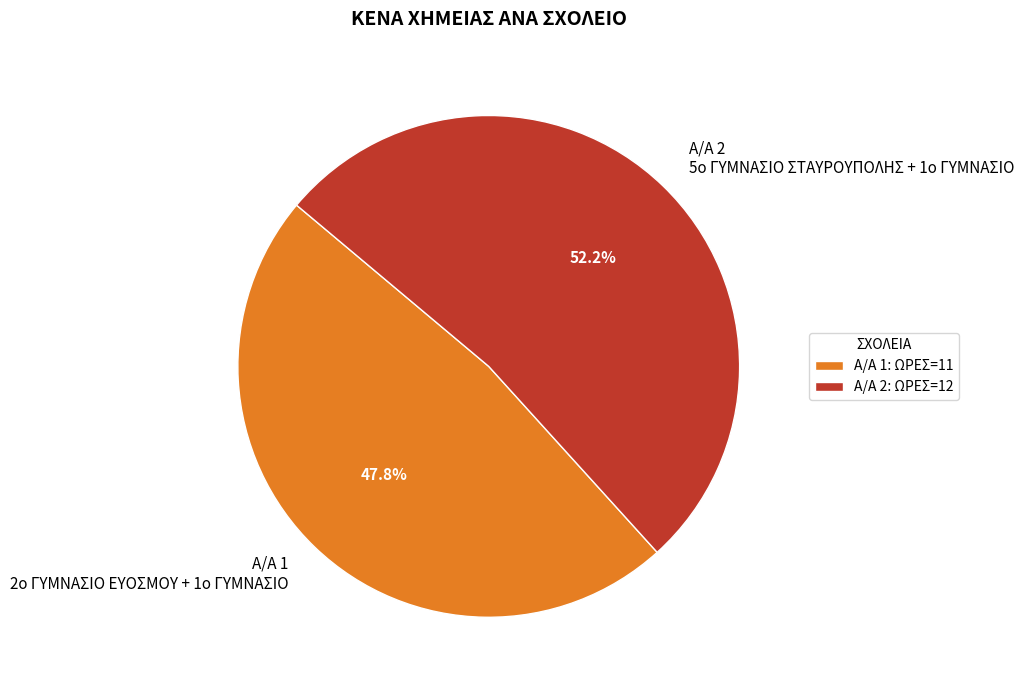

What portion of the pie excludes Α/Α 1 2ο ΓΥΜΝΑΣΙΟ ΕΥΟΣΜΟΥ + 1ο ΓΥΜΝΑΣΙΟ?

52.2%